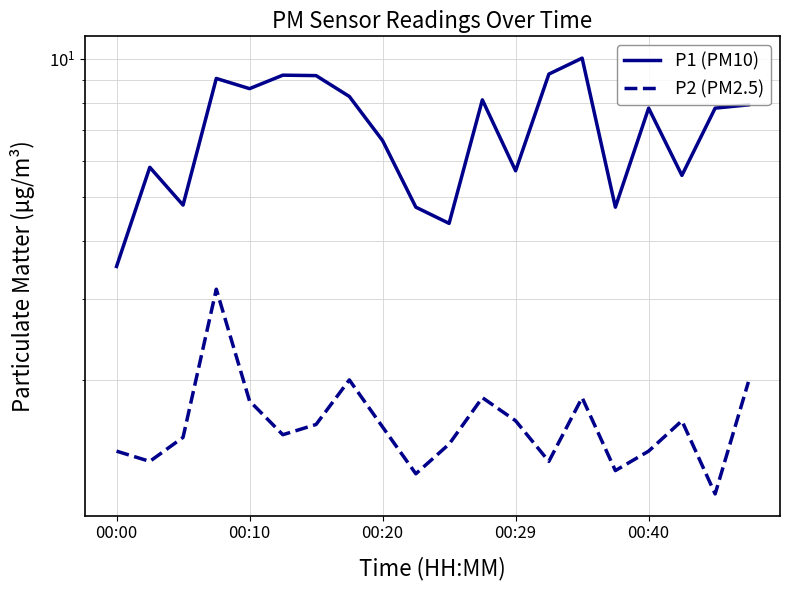

Which series has the largest total across all categories?

P1 (PM10)